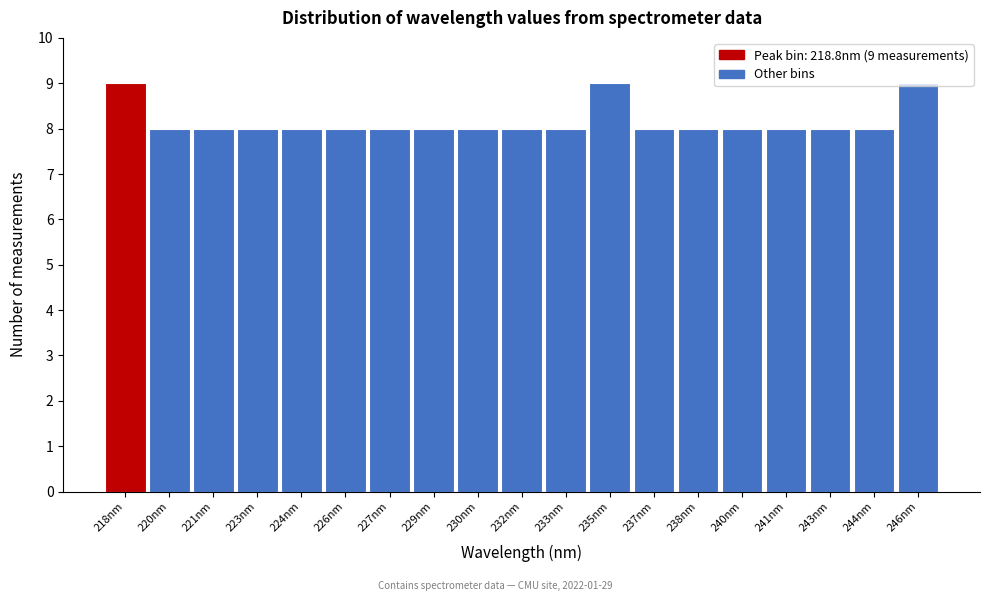

What is the minimum value shown in the chart?

8